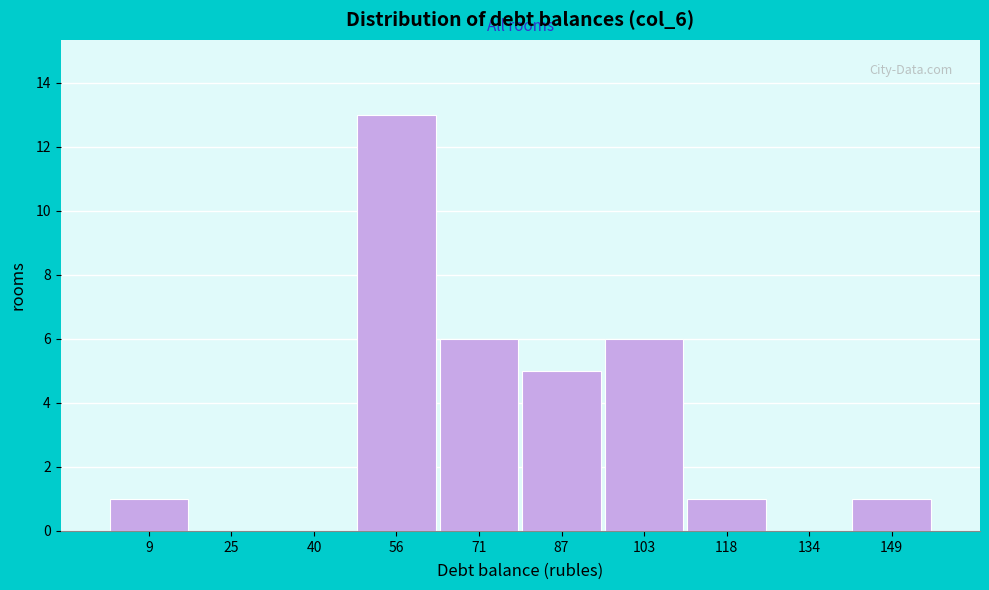

Reading left to right, extract all data points from this chart.

9=1	25=0	40=0	56=13	71=6	87=5	103=6	118=1	134=0	149=1